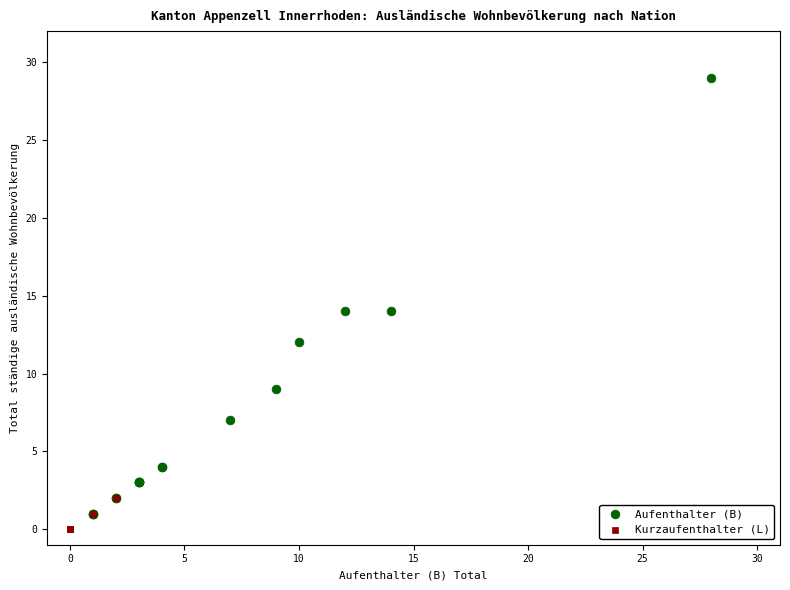

What are all the series names shown in the legend?

Aufenthalter (B), Kurzaufenthalter (L)